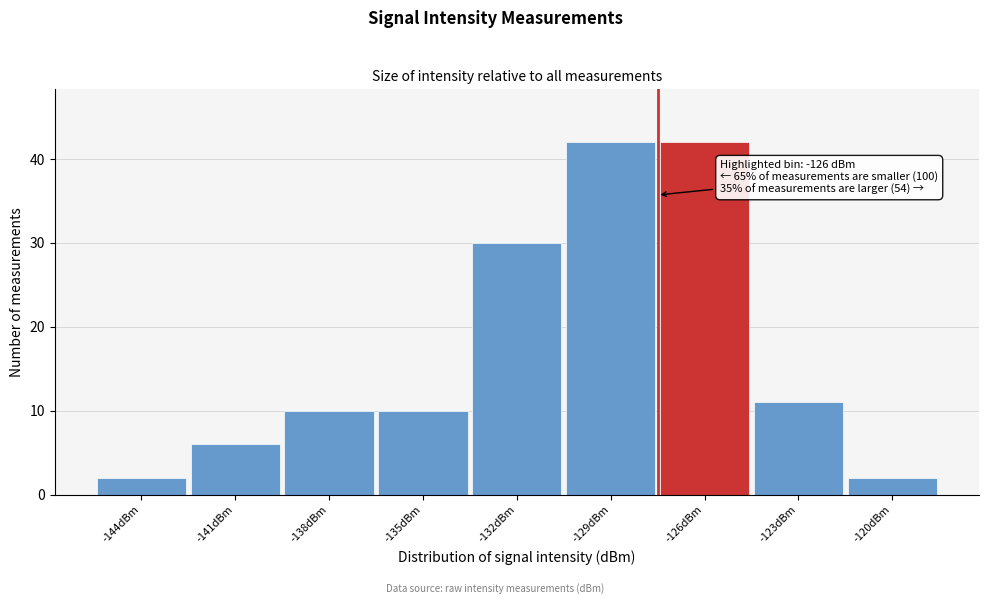

Reading right to left, extract all data points from this chart.

-120dBm=2	-123dBm=11	-126dBm=42	-129dBm=42	-132dBm=30	-135dBm=10	-138dBm=10	-141dBm=6	-144dBm=2